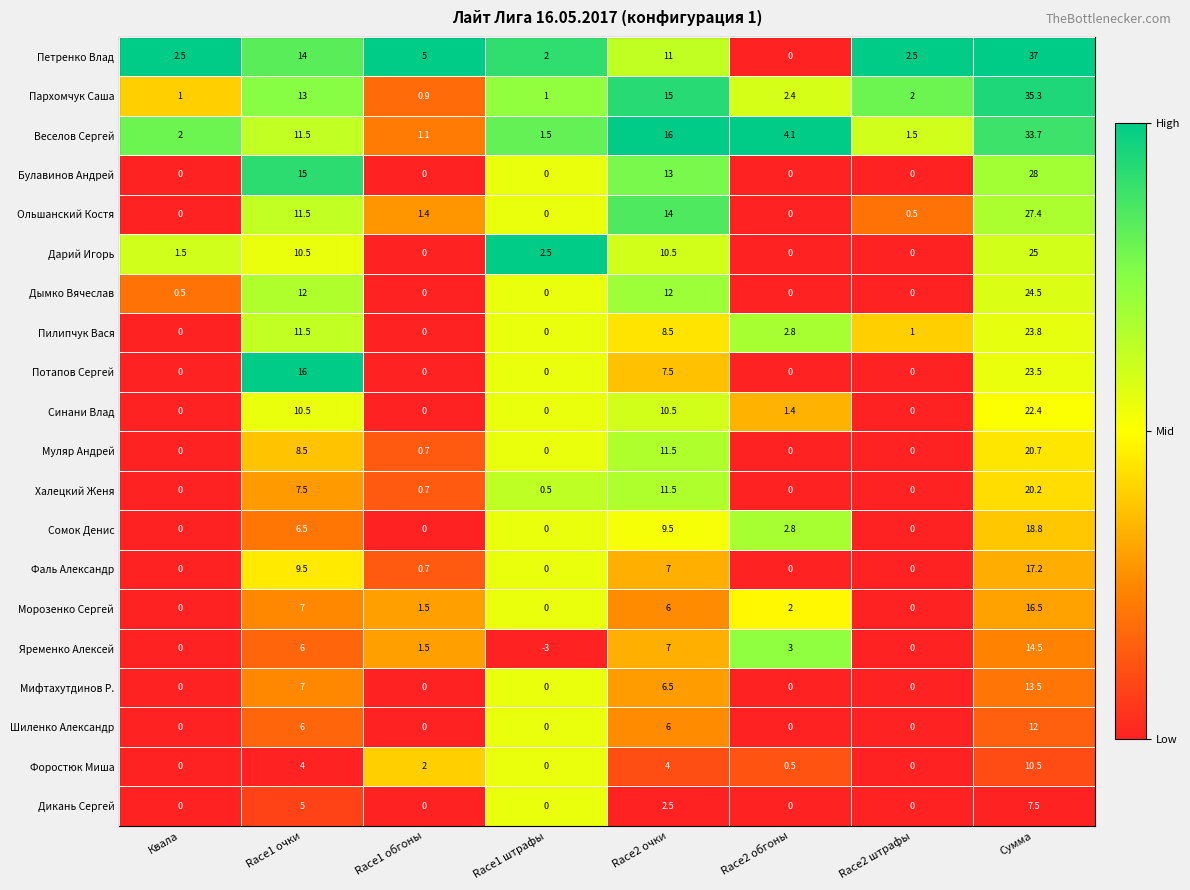

What value does the Пархомчук Саша series have at Race1 обгоны?

0.9